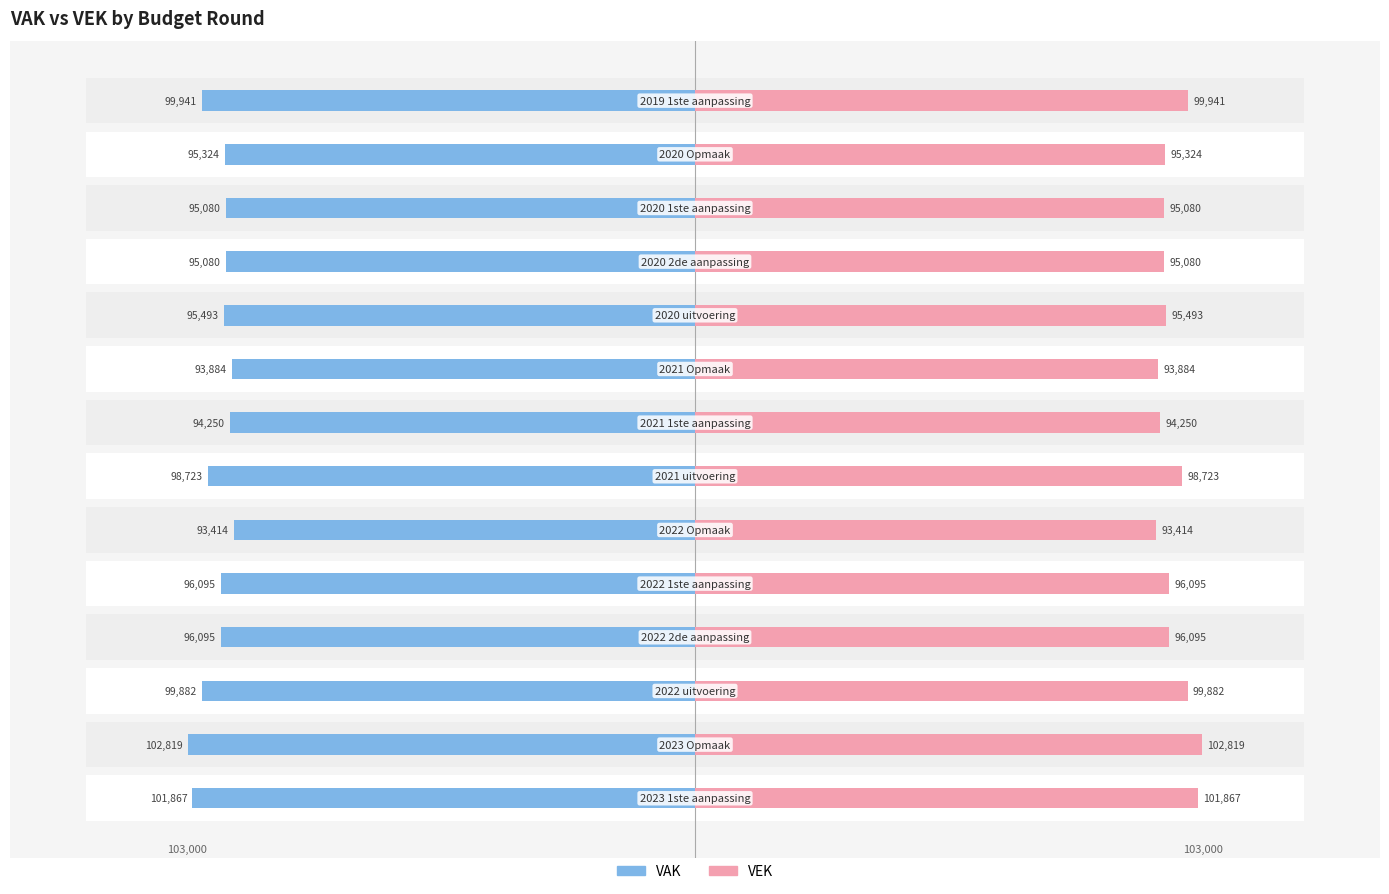

Reading left to right, transcribe all the data shown in this chart.

VAK: 0=-101867	1=-102819	2=-99882	3=-96095	4=-96095	5=-93414	6=-98723	7=-94250	8=-93884	9=-95493	10=-95080	11=-95080	12=-95324	13=-99941
VEK: 0=101867	1=102819	2=99882	3=96095	4=96095	5=93414	6=98723	7=94250	8=93884	9=95493	10=95080	11=95080	12=95324	13=99941